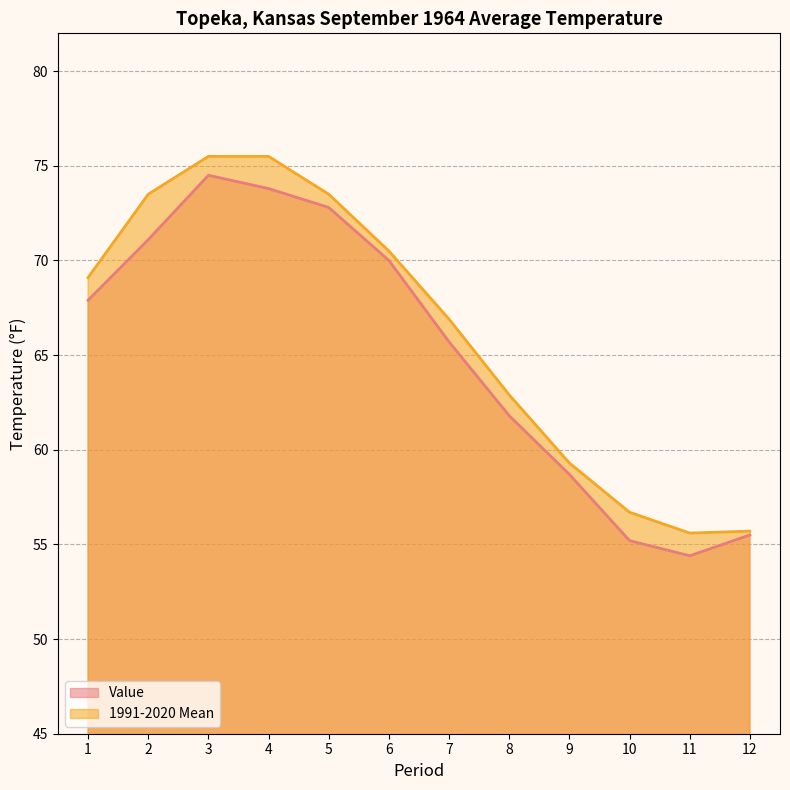

Which series has the largest total across all categories?

1991-2020 Mean